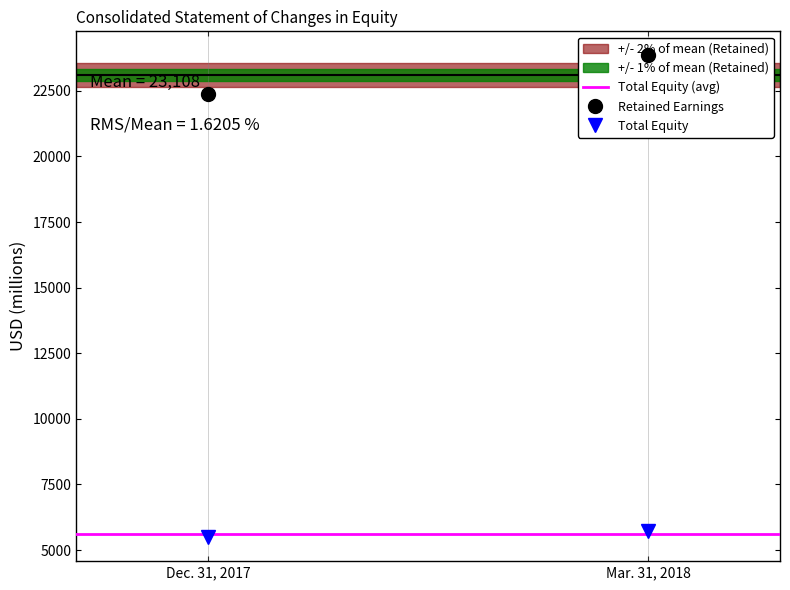

Is this an area chart (filled region under the line)?

No